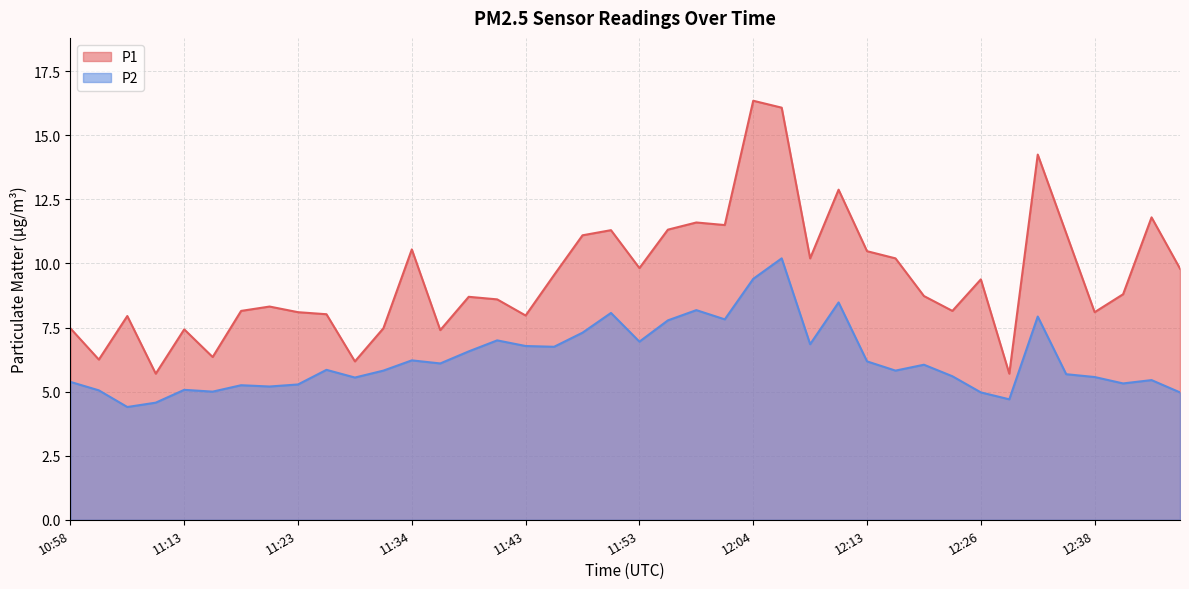

What value does the P2 series have at 12:18?

6.0